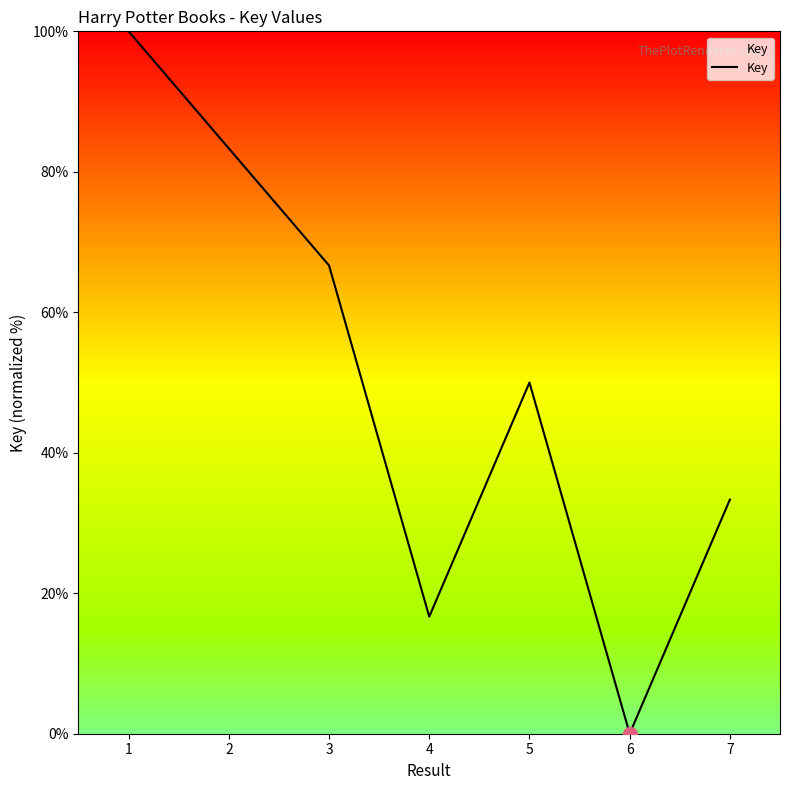

What is the sum of the values at 6 and 5?

50.0